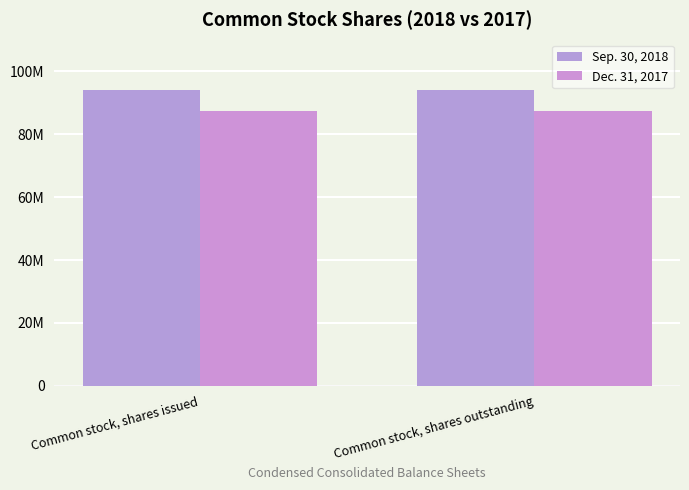

The value of Dec. 31, 2017 at Common stock, shares outstanding is 87480362. True or false?

True